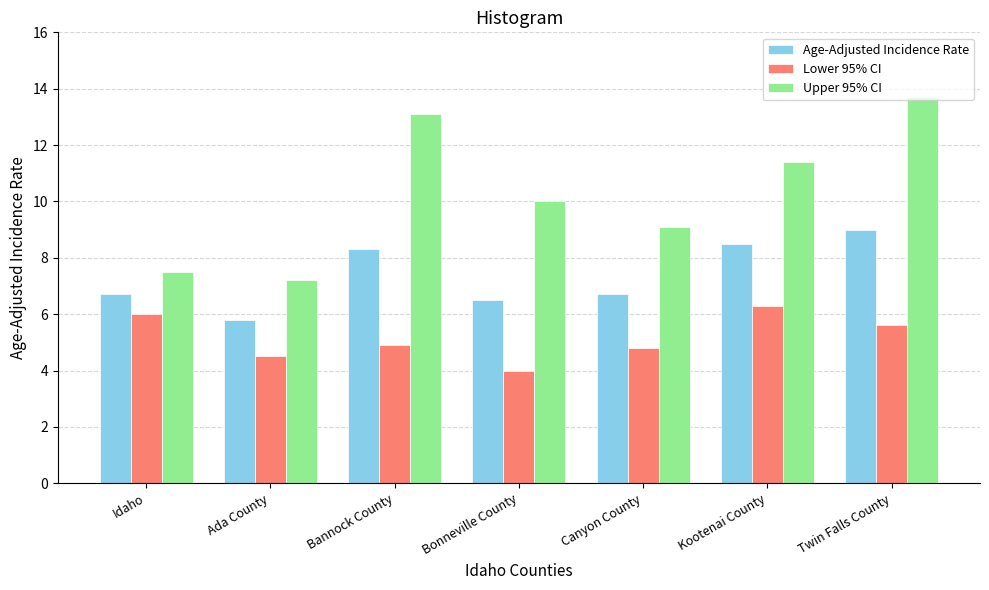

What value does the Age-Adjusted Incidence Rate series have at Bannock County?

8.3